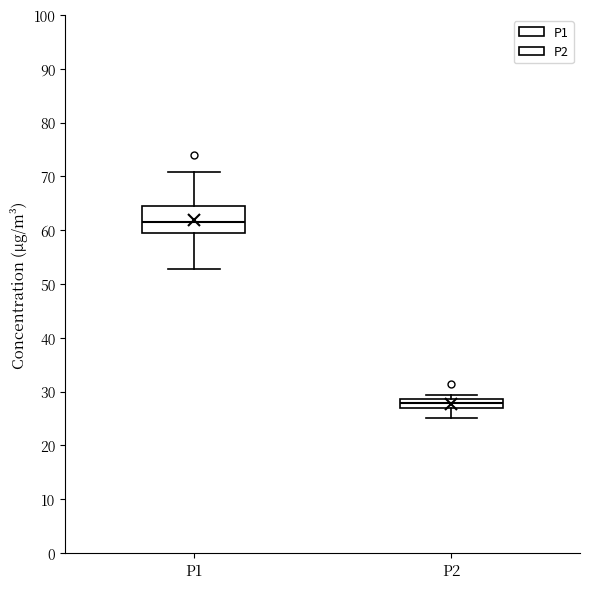

Which box's median line is the highest?

P1